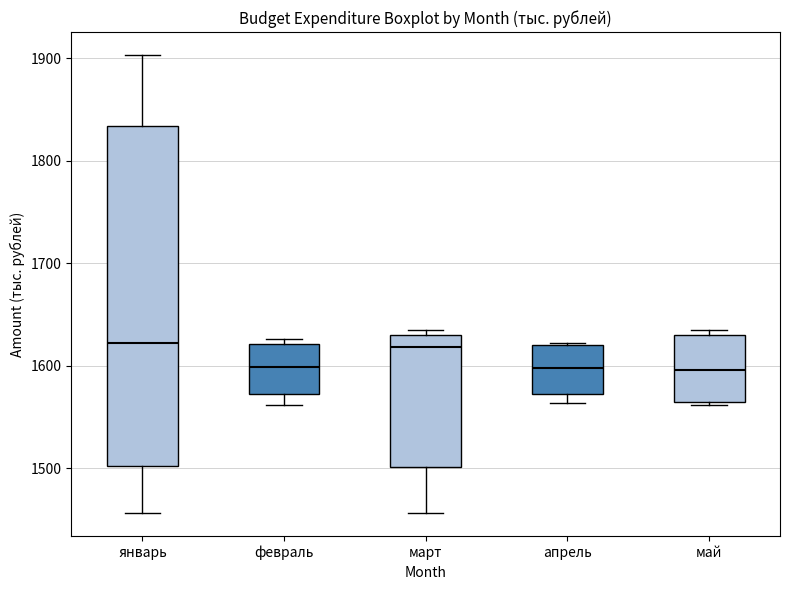

Where does the median line of the box for январь sit on the y-axis? The values are not printed on the chart, so give them approximately, as read against the axis.

1620